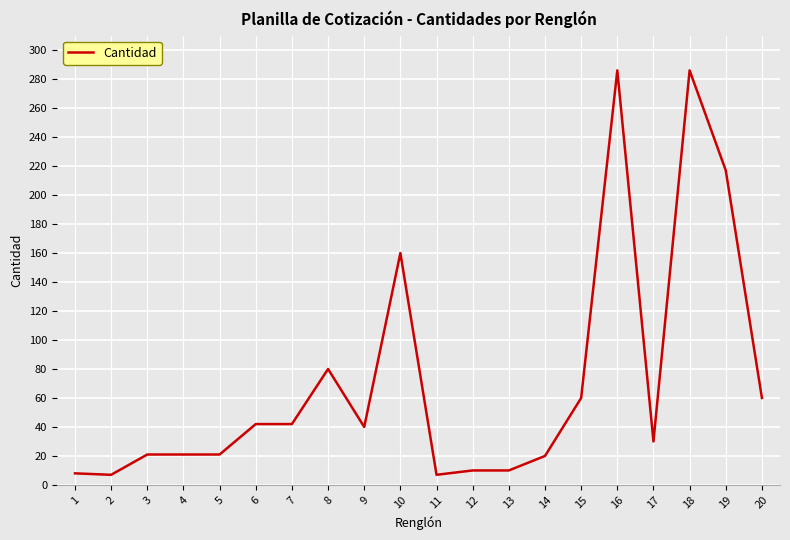

What is the sum of the values at 4 and 3?

42